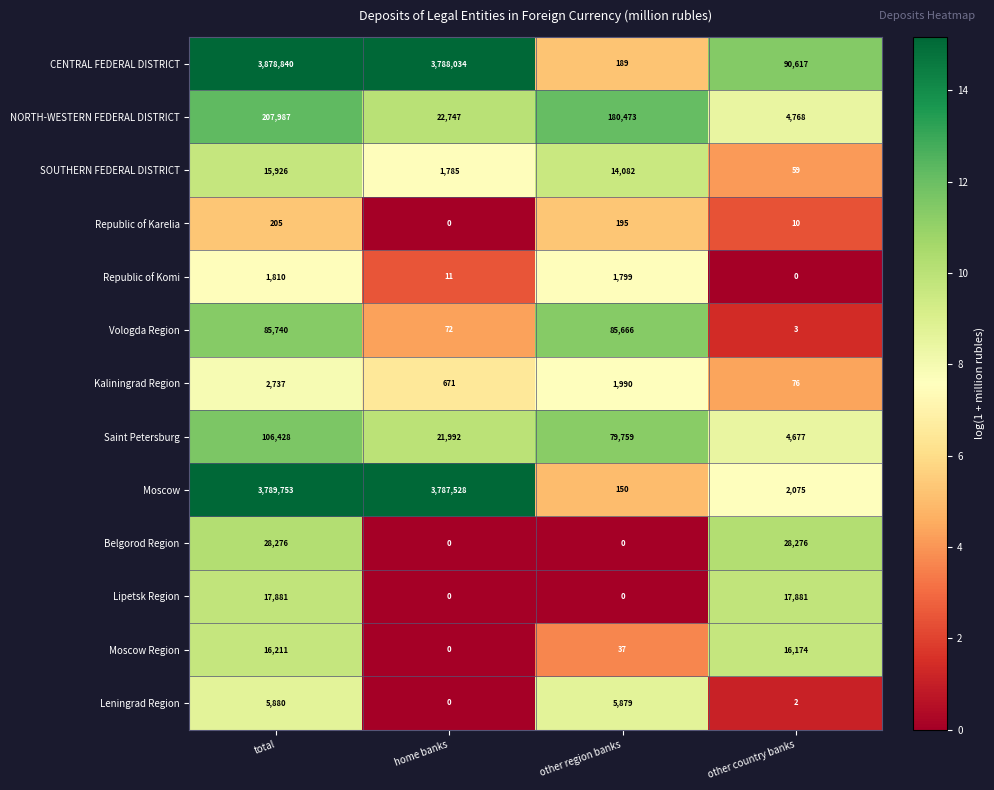

At which label does CENTRAL FEDERAL DISTRICT first exceed 3788034?

total